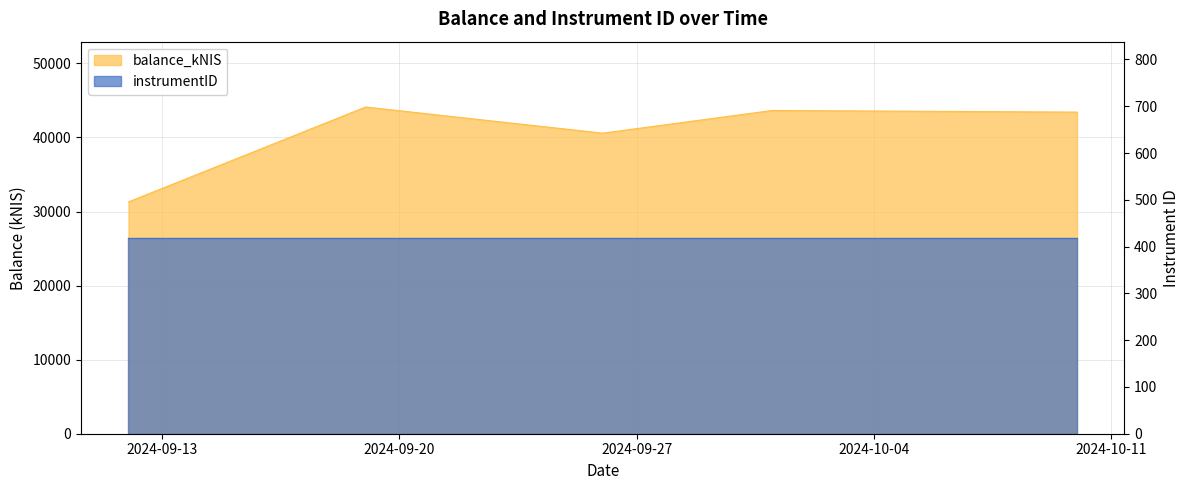

Is it true that the value at 2024-09-26 is 53314.5?

False